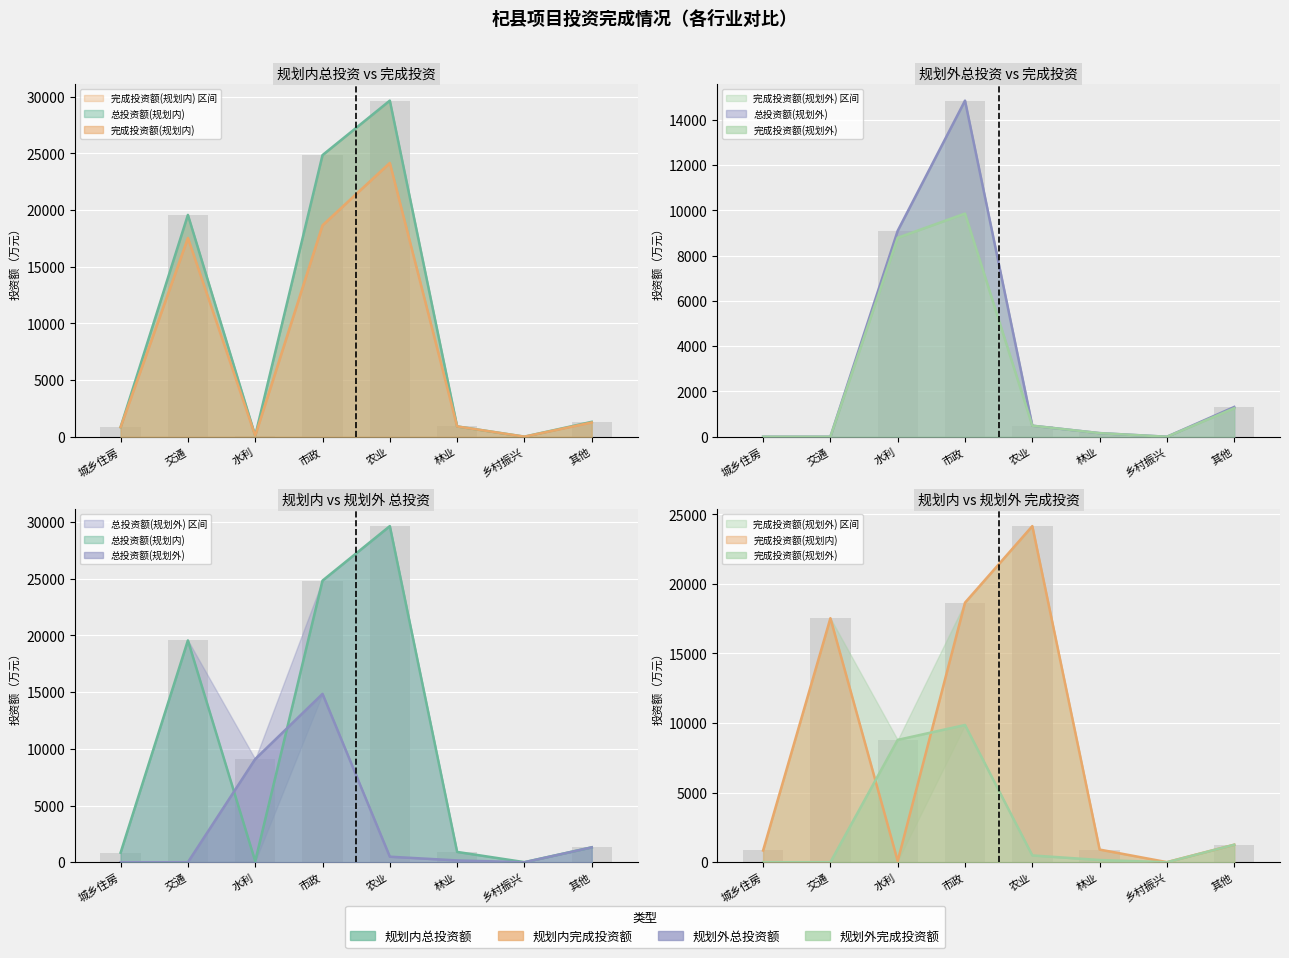

At how many categories does at least one series exceed 4725?

4